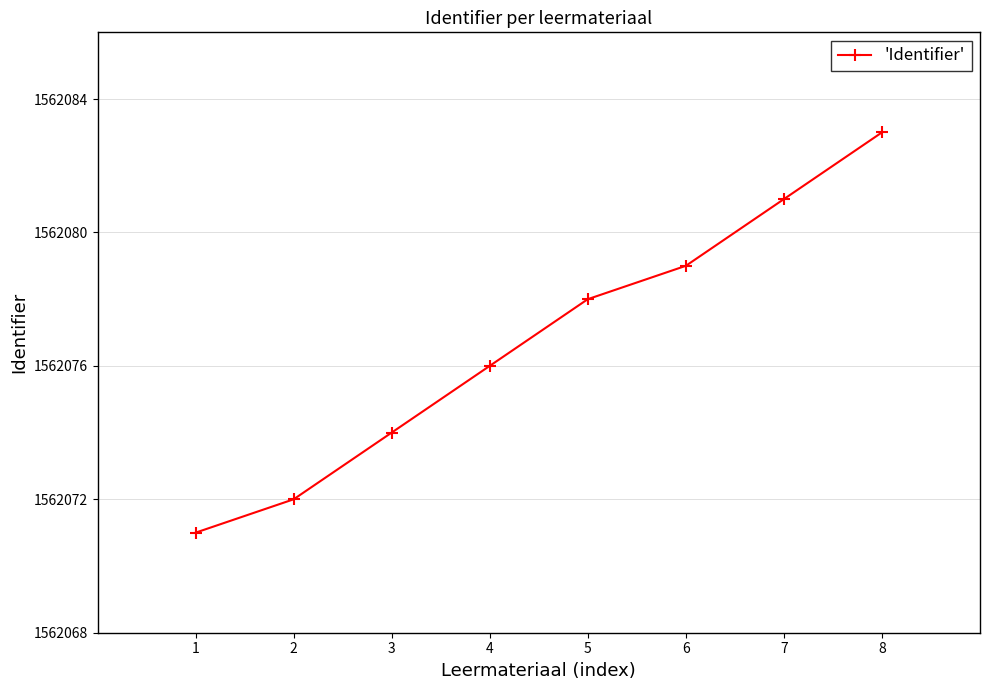

How many values are below 1562078?

4